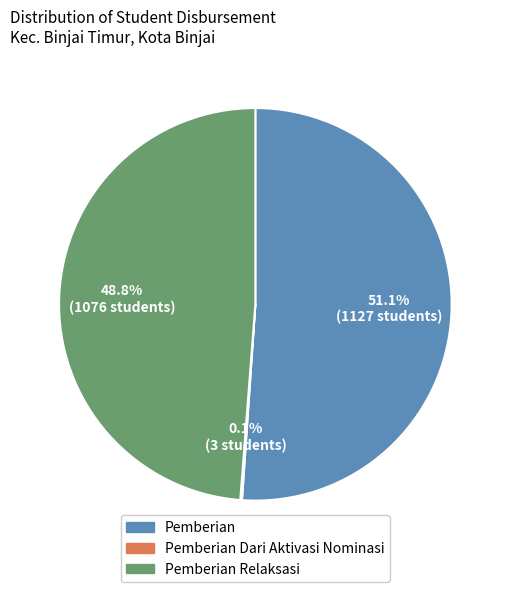

Which slice is the largest?

Pemberian